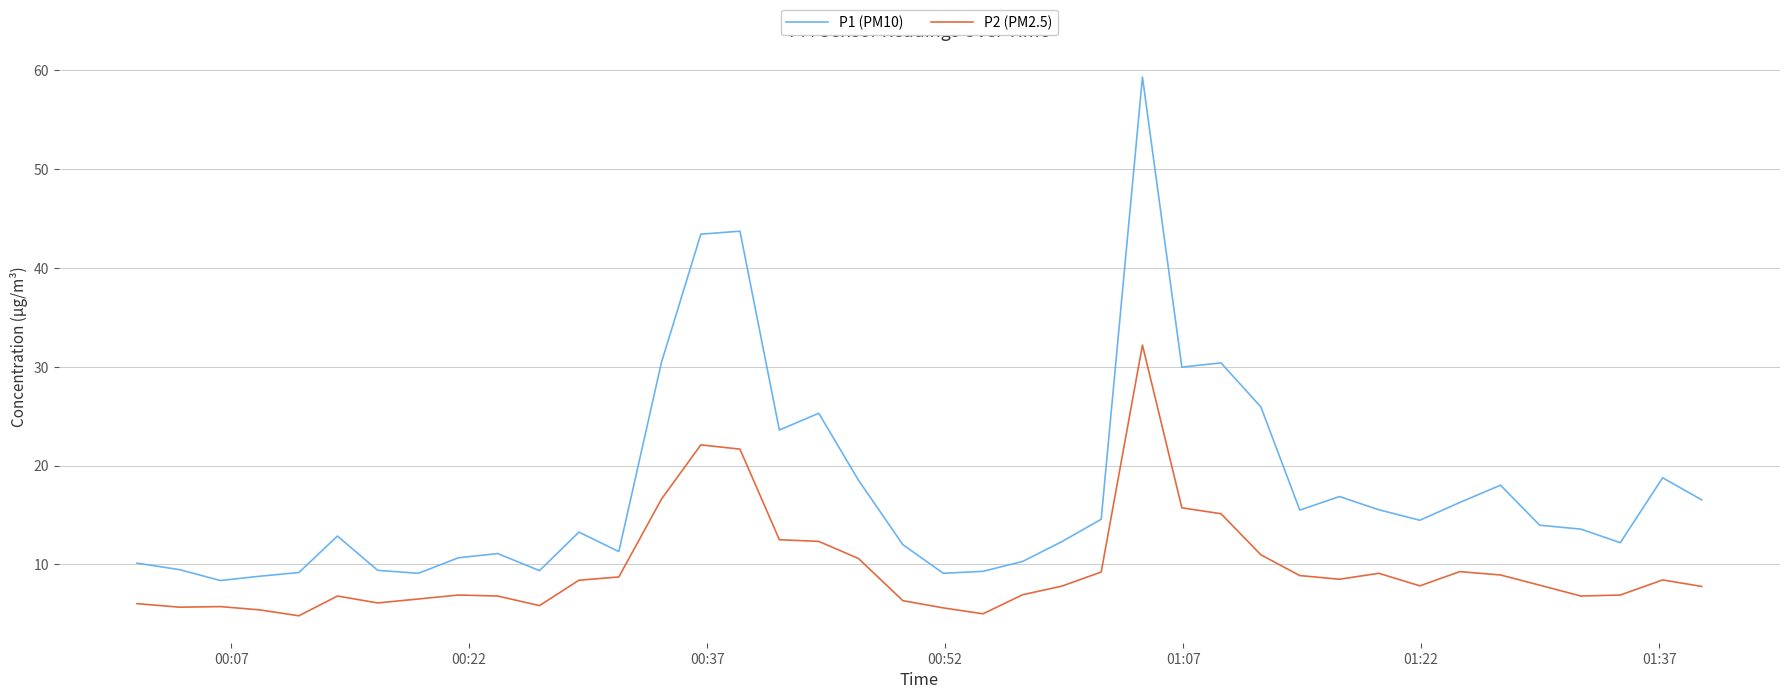

What are all the series names shown in the legend?

P1 (PM10), P2 (PM2.5)